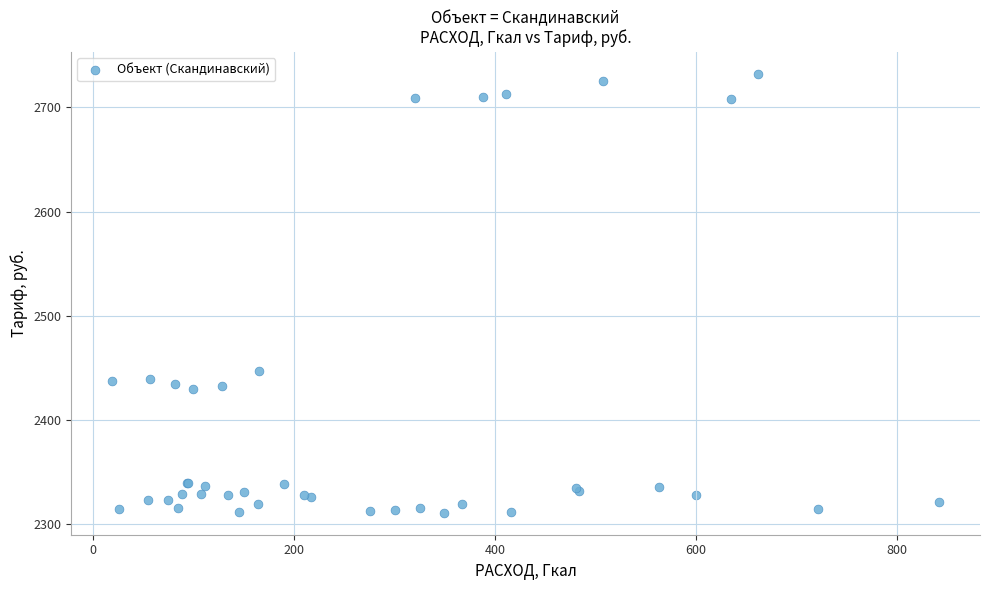

What Y value in the scatter plot is closest to 2521?

2446.9